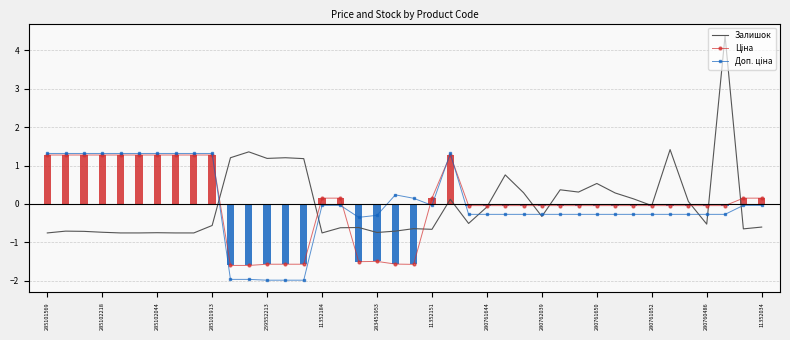

Which series has the largest total across all categories?

Залишок